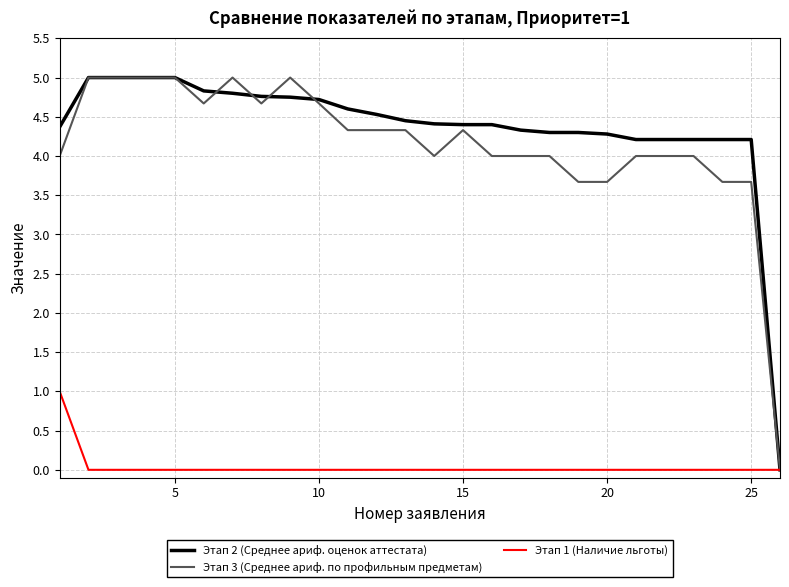

How many lines are shown in the chart?

3